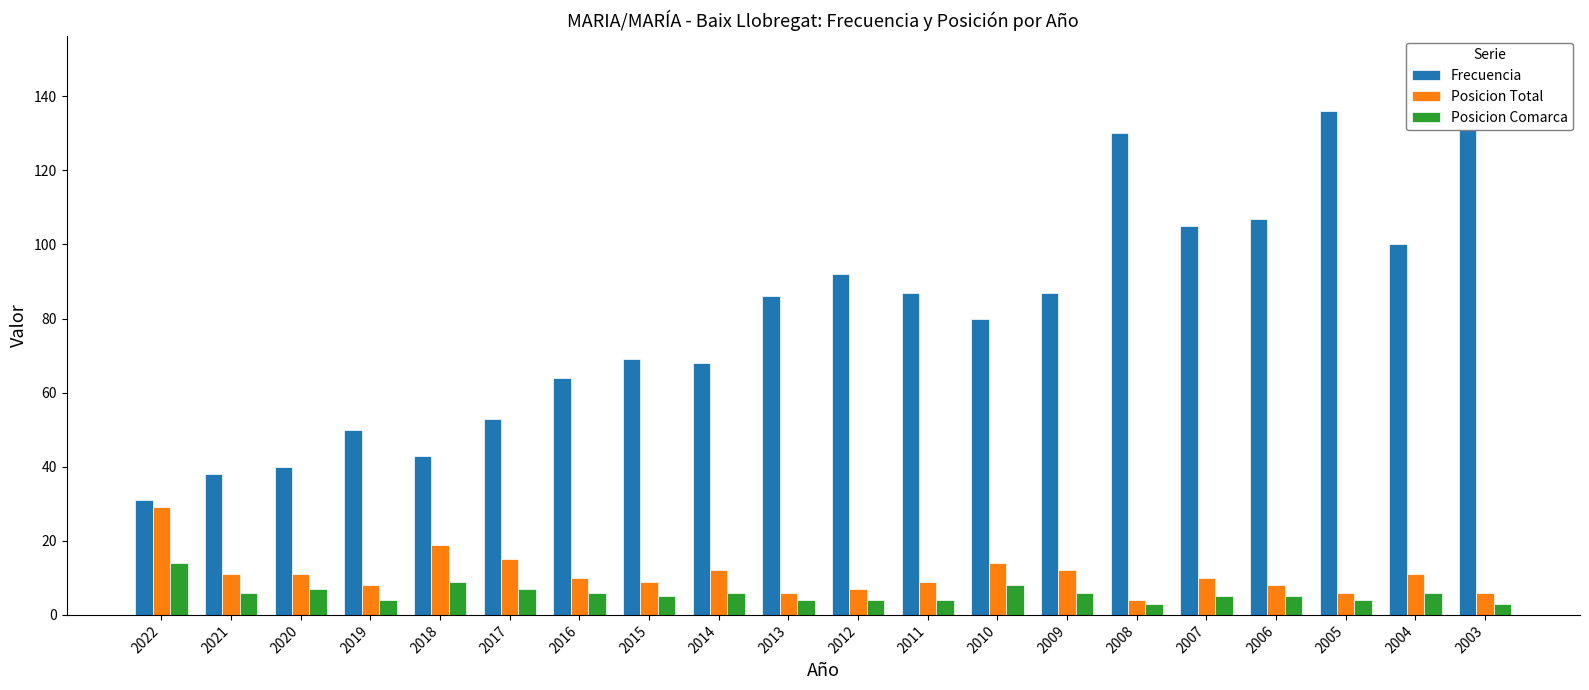

Is it true that Frecuencia equals 24 at 2021?

False